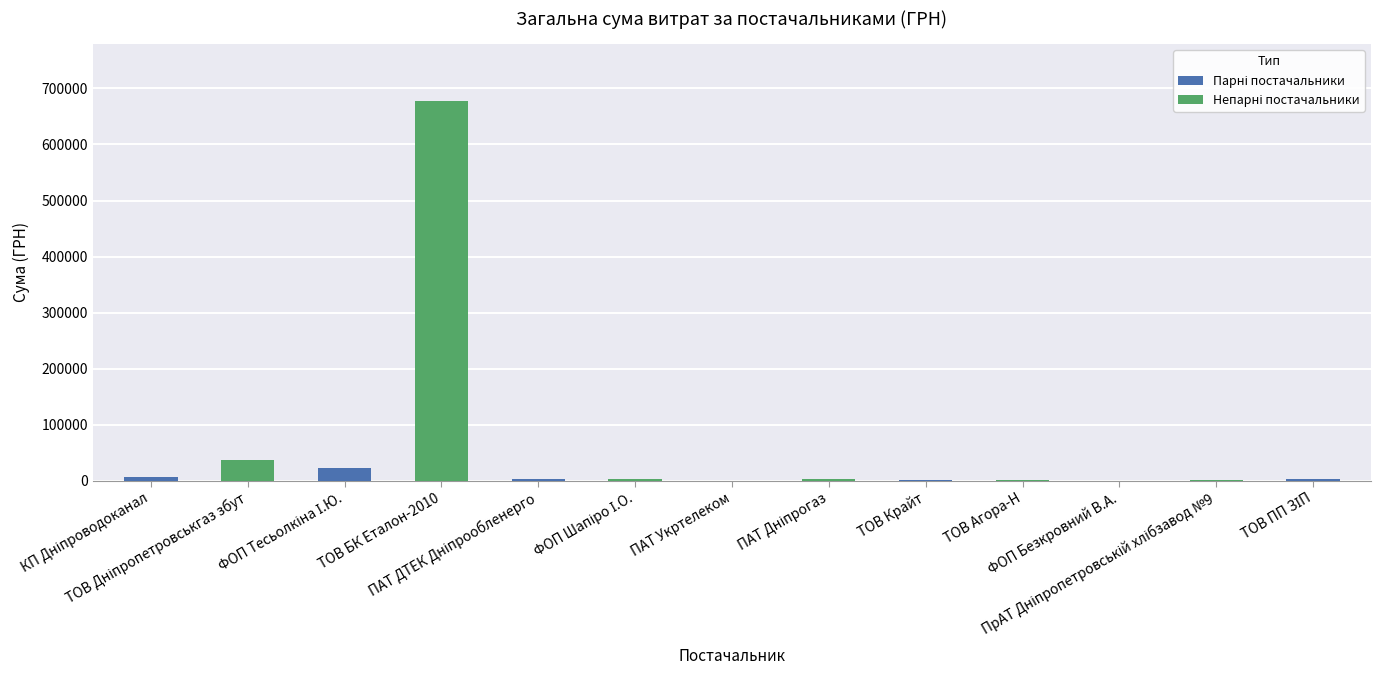

What is the sum of all values?

759294.3